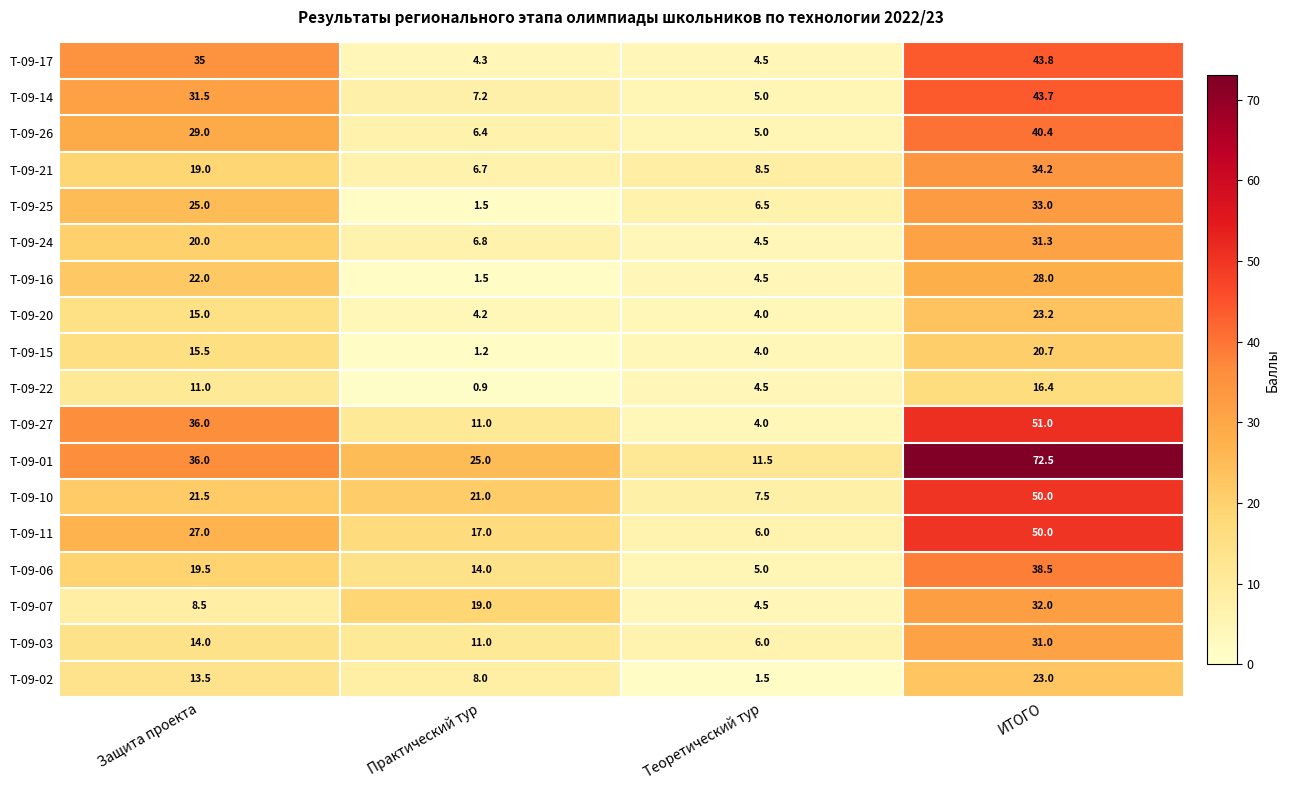

What is the average value of the Т-09-24 series?

15.7